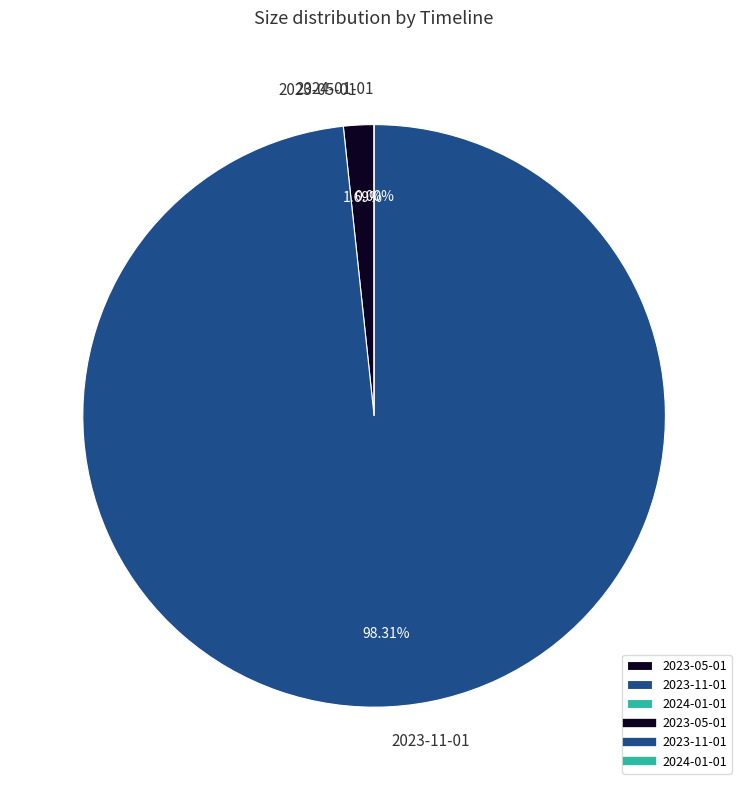

How much of the chart is everything except 2023-05-01?

98.3%